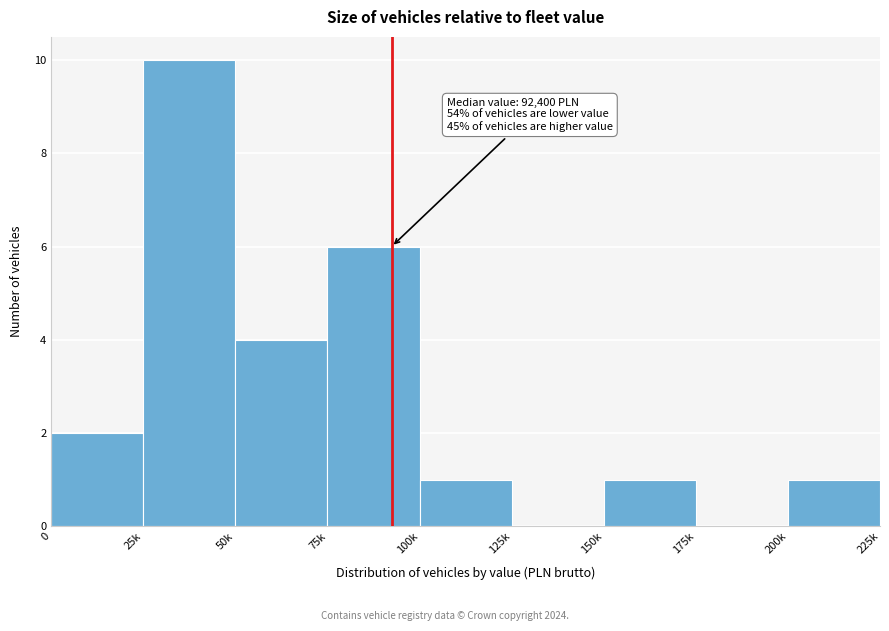

Reading left to right, what are all the values shown in this chart?

0=2	25k=10	50k=4	75k=6	100k=1	125k=0	150k=1	175k=0	200k=1